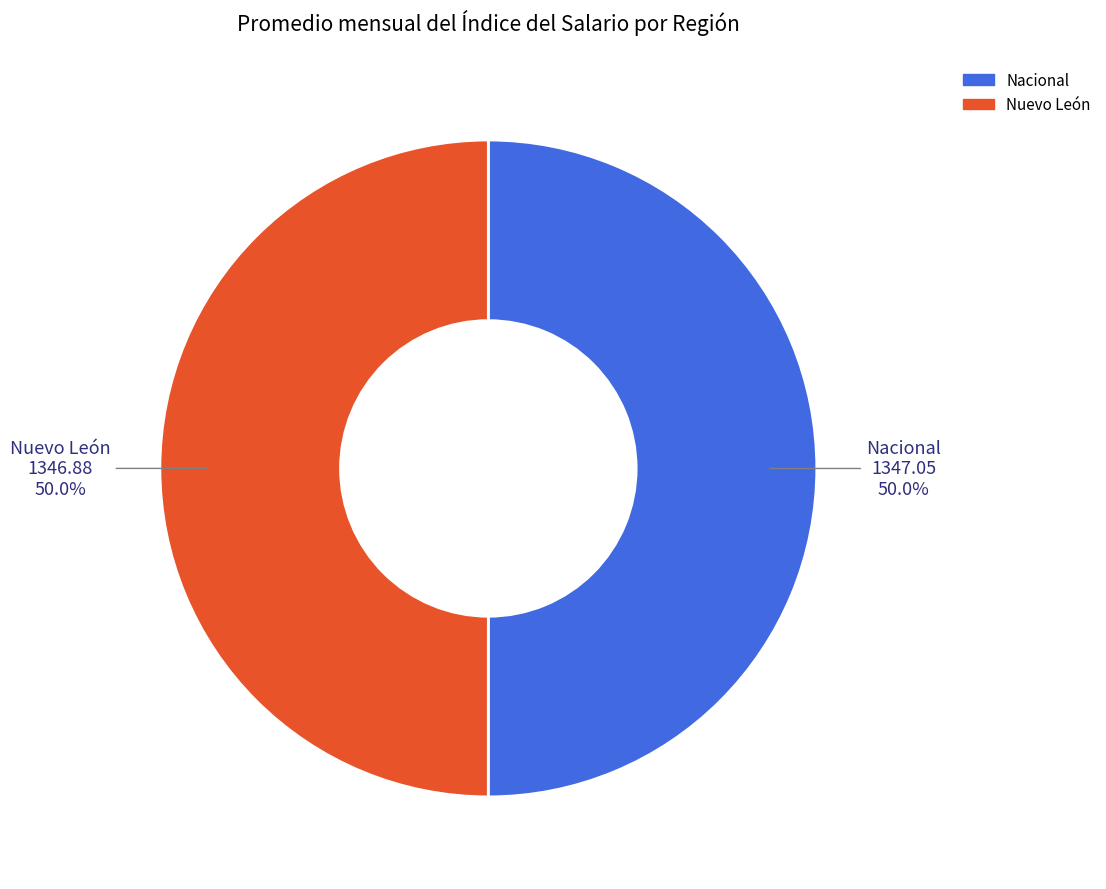

Do Nuevo León and Nacional together represent more than half of the pie?

Yes